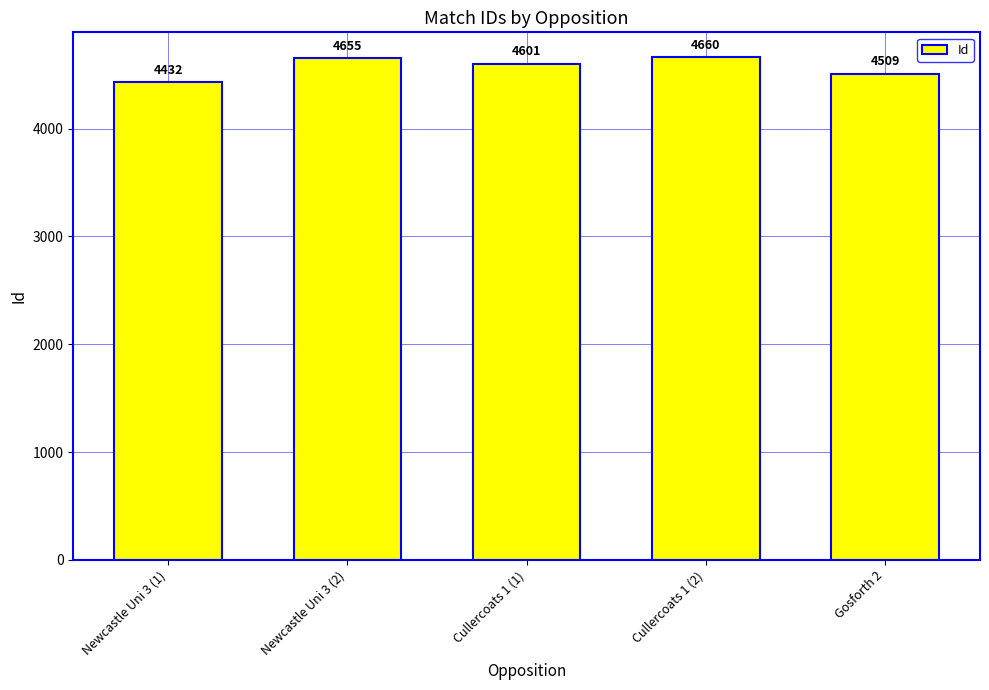

What value does the data have at Newcastle Uni 3 (2)?

4655